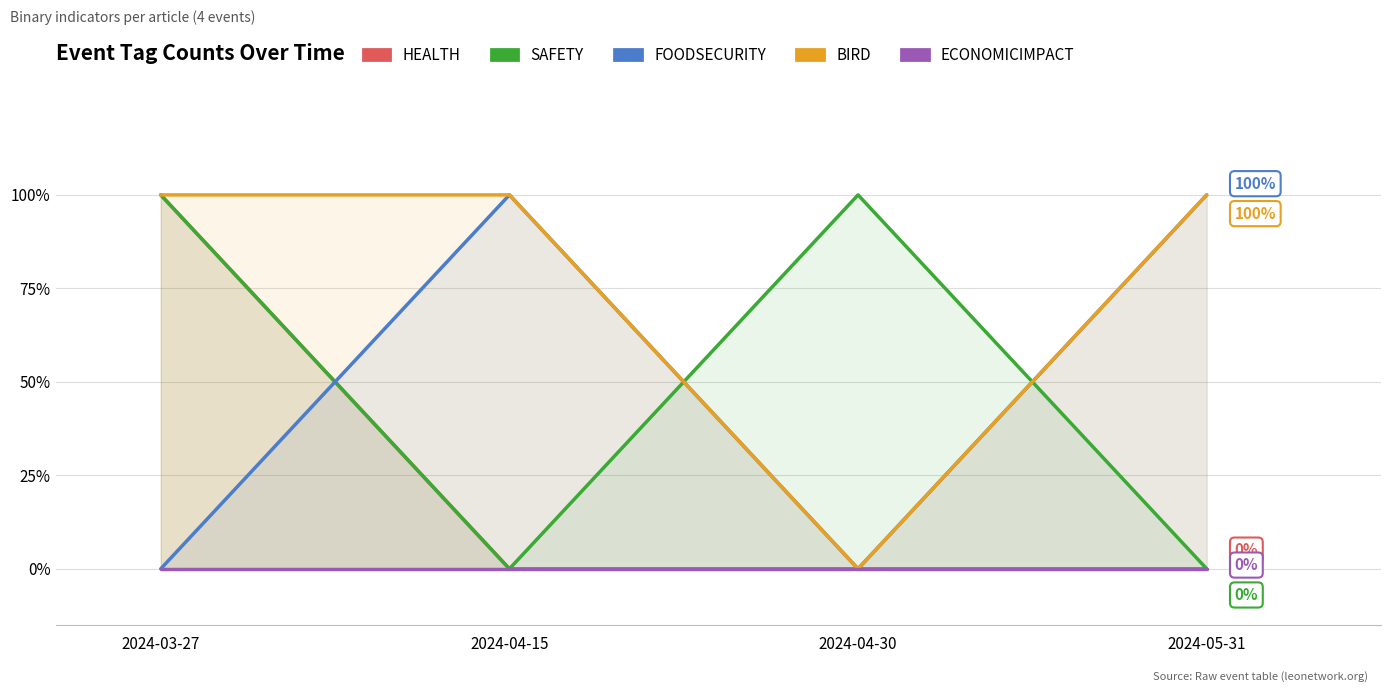

List the series in order of their peak value, lowest first.

ECONOMICIMPACT, HEALTH, SAFETY, FOODSECURITY, BIRD